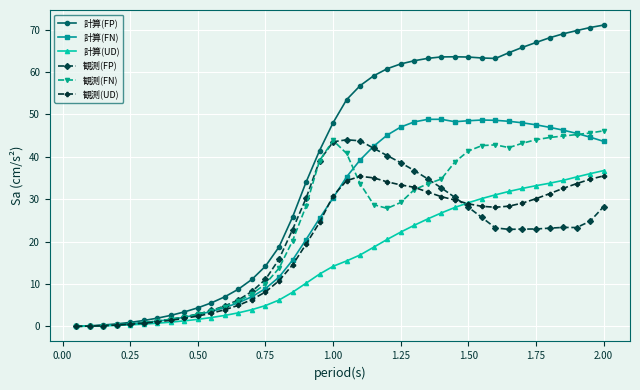

After their last crossing, which series has the higher values: 観測(FN) or 観測(UD)?

観測(FN)